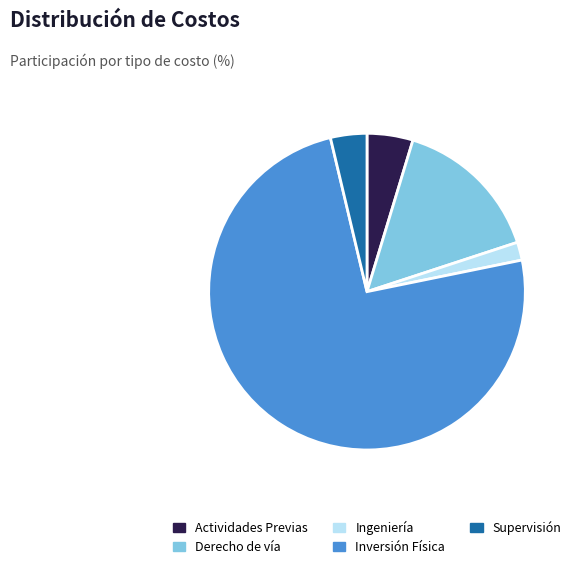

Between Supervisión and Ingeniería, which is larger?

Supervisión